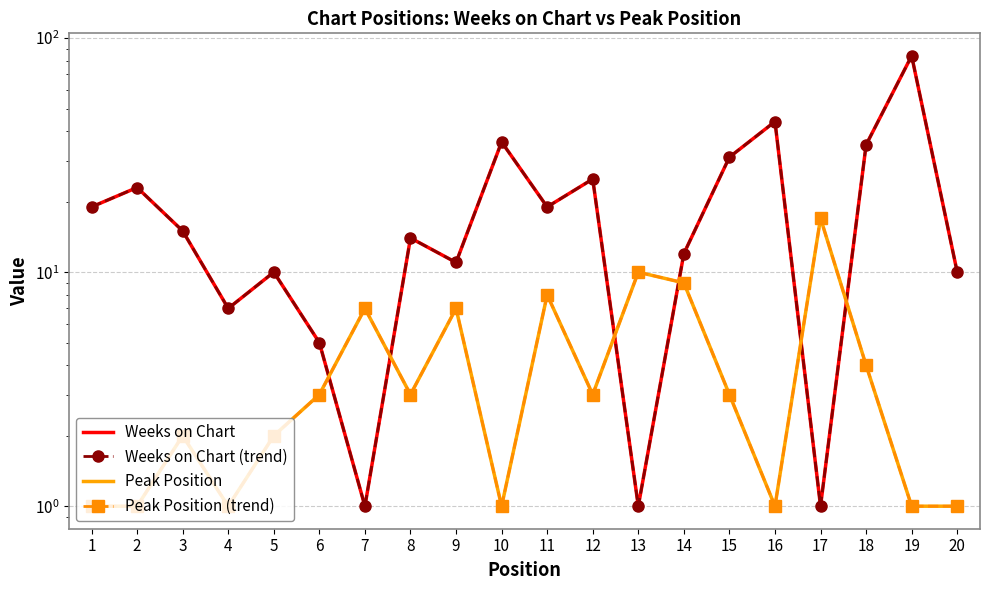

Rank the series by their maximum value, from lowest to highest.

Peak Position, Peak Position (trend), Weeks on Chart, Weeks on Chart (trend)